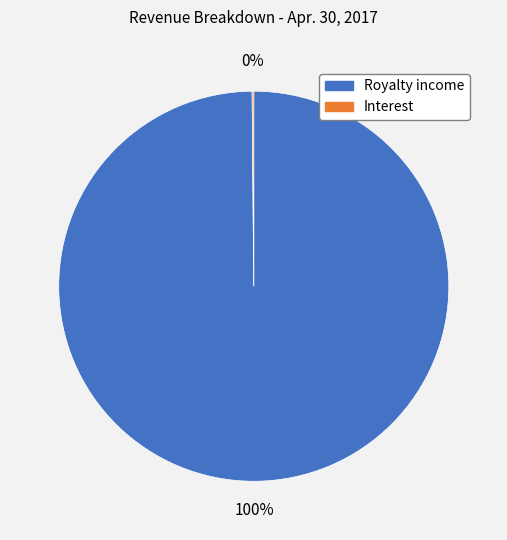

What percentage is the Royalty income slice, to the nearest percent?

100%